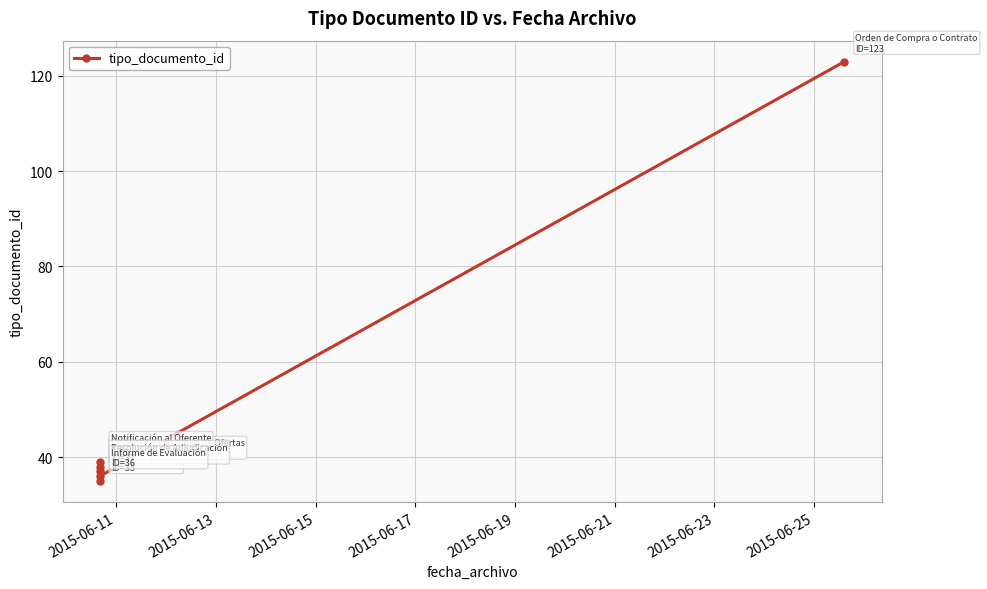

What is the difference between the second highest and minimum values?

4